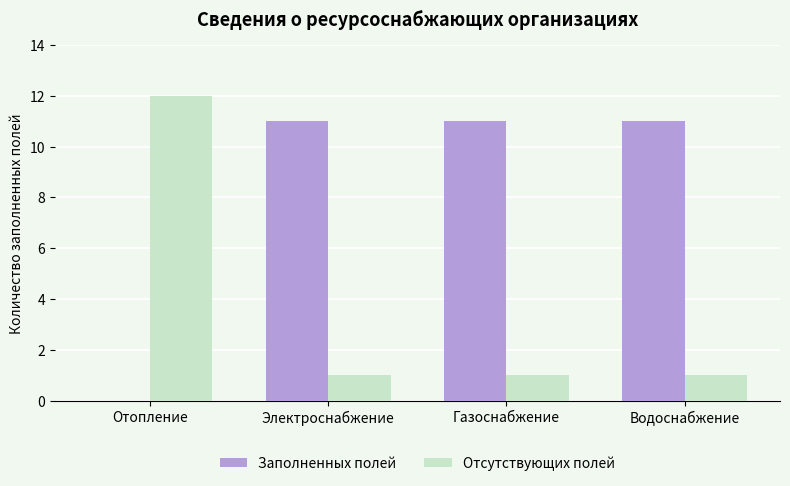

What is the sum of all Отсутствующих полей values?

15